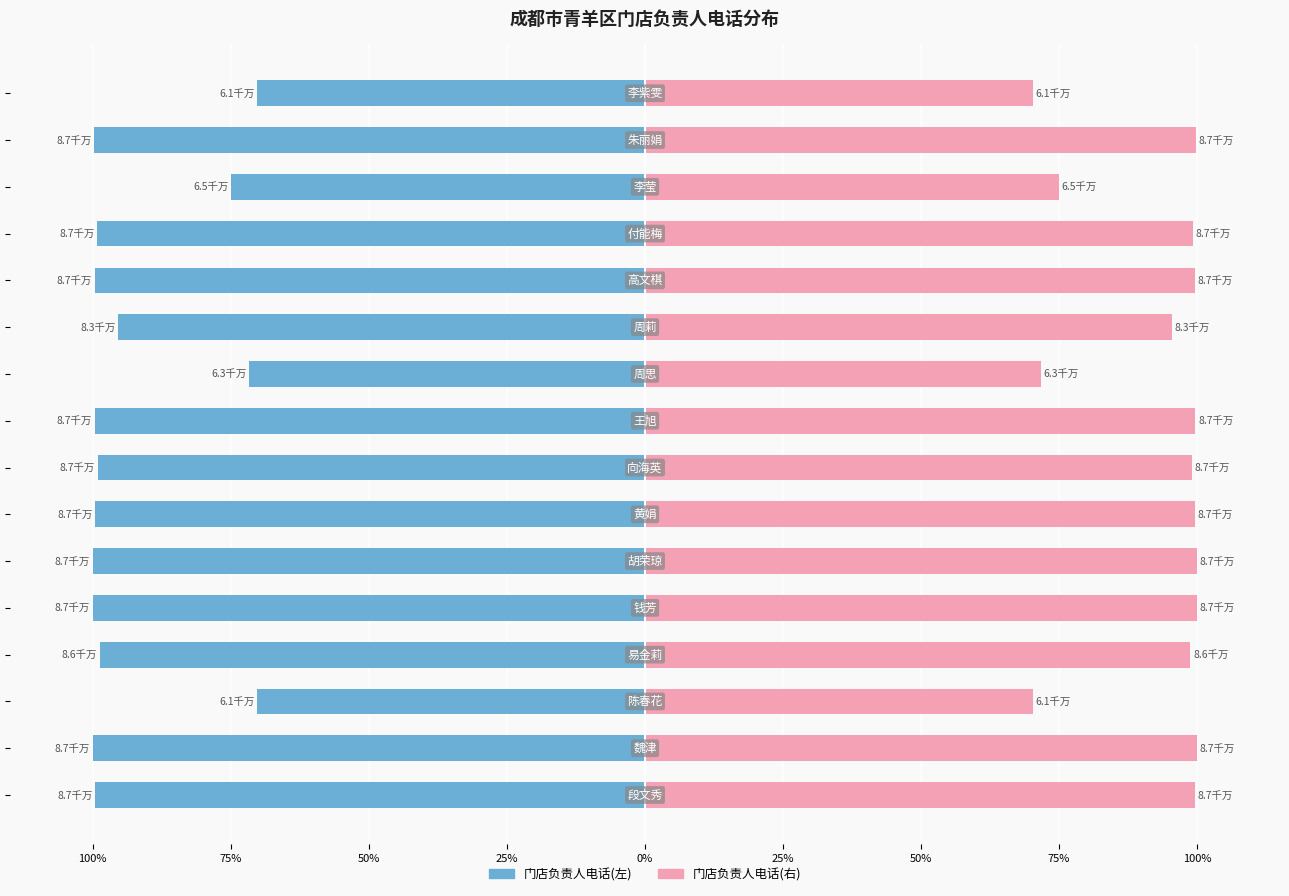

What is the difference between the highest and lowest values at 25%?

197.6